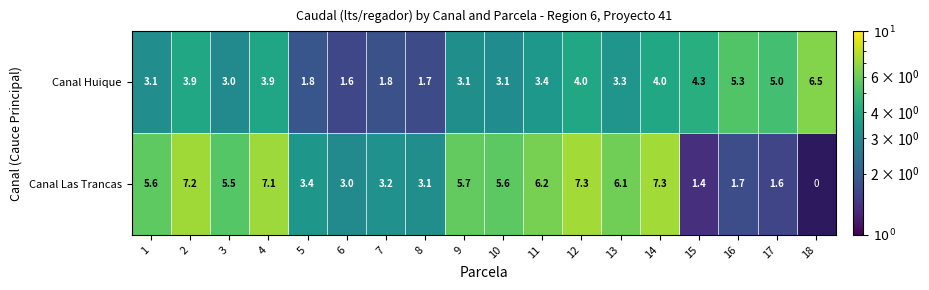

What is the difference between the maximum and second lowest values in the Canal Huique series?

4.8